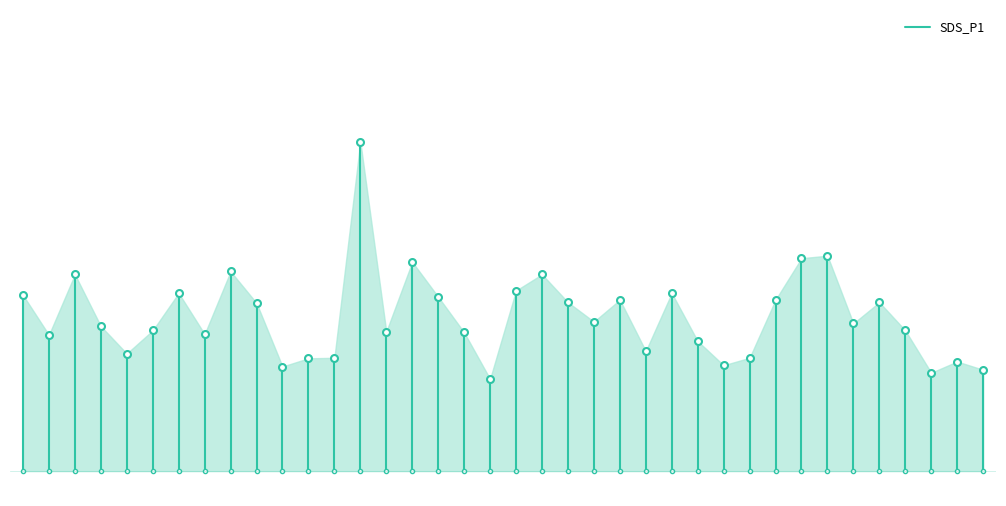

How many values are below 7?

1